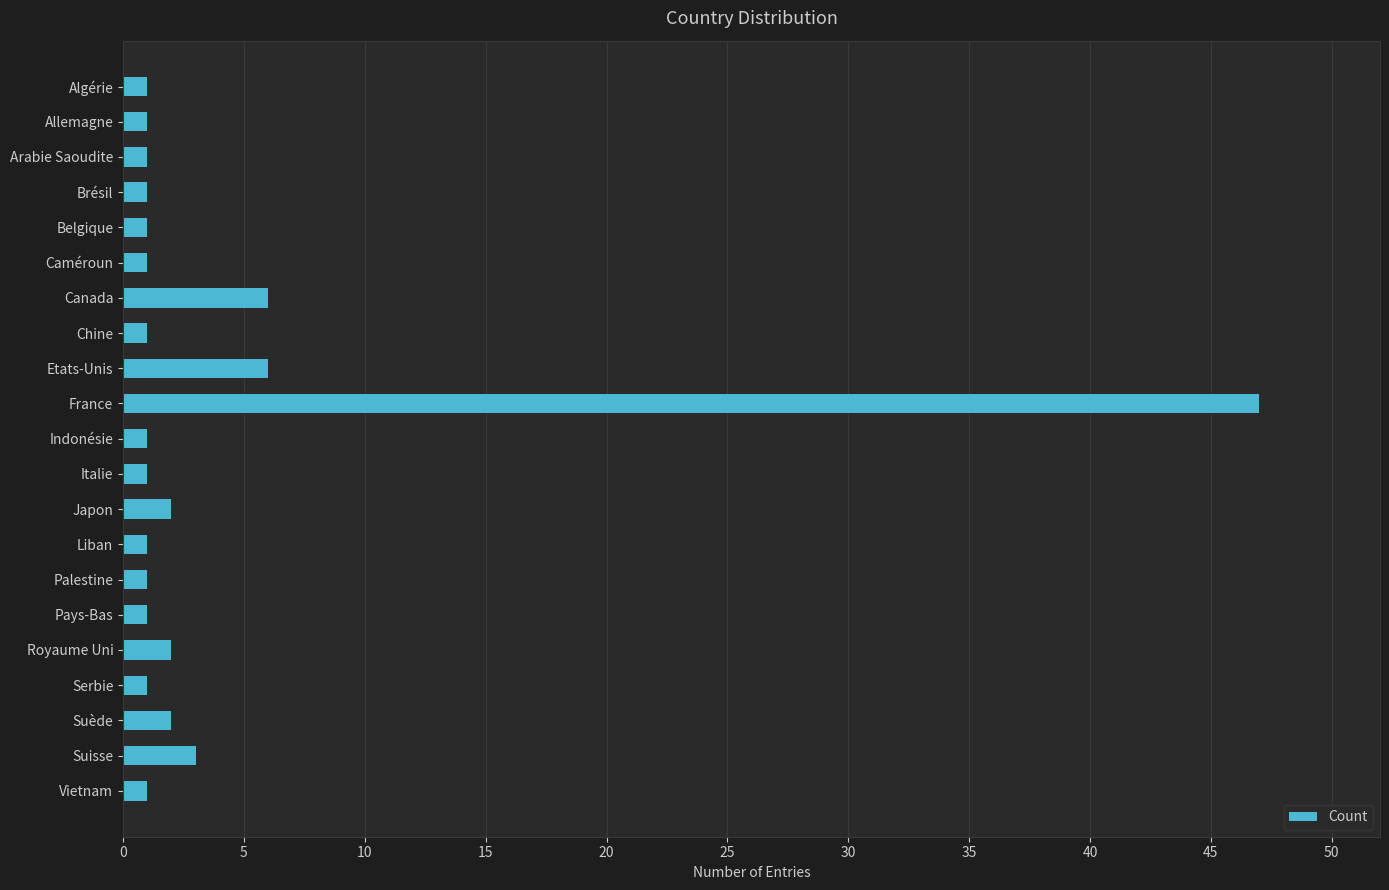

What is the average value?

4